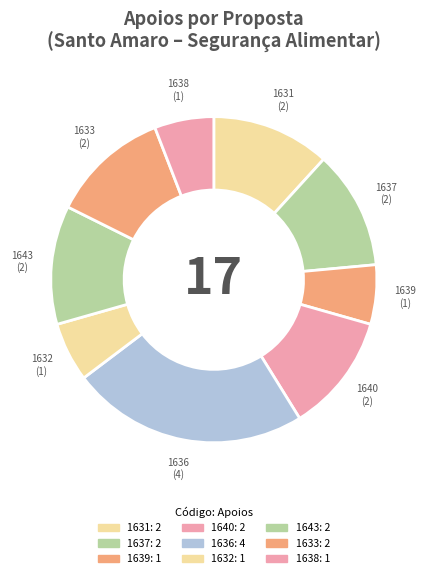

Does 1638 represent more than half of the total?

No